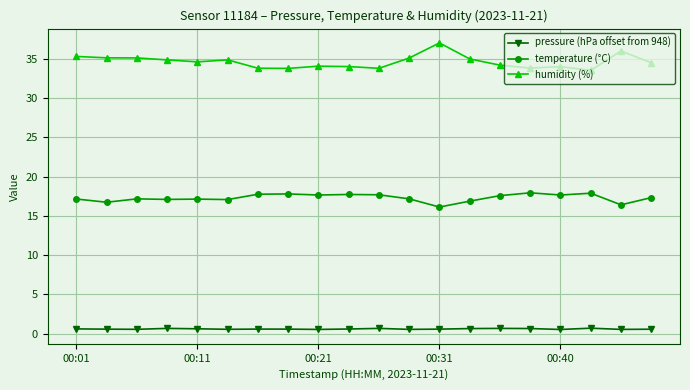

Which series has the largest total across all categories?

humidity (%)